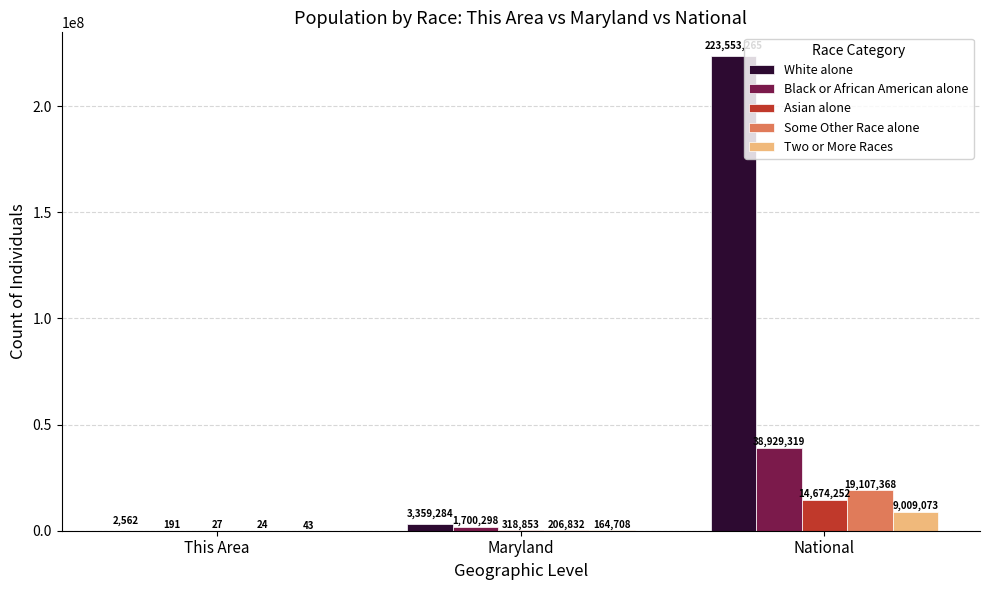

What is the total value across all series at This Area?

2847